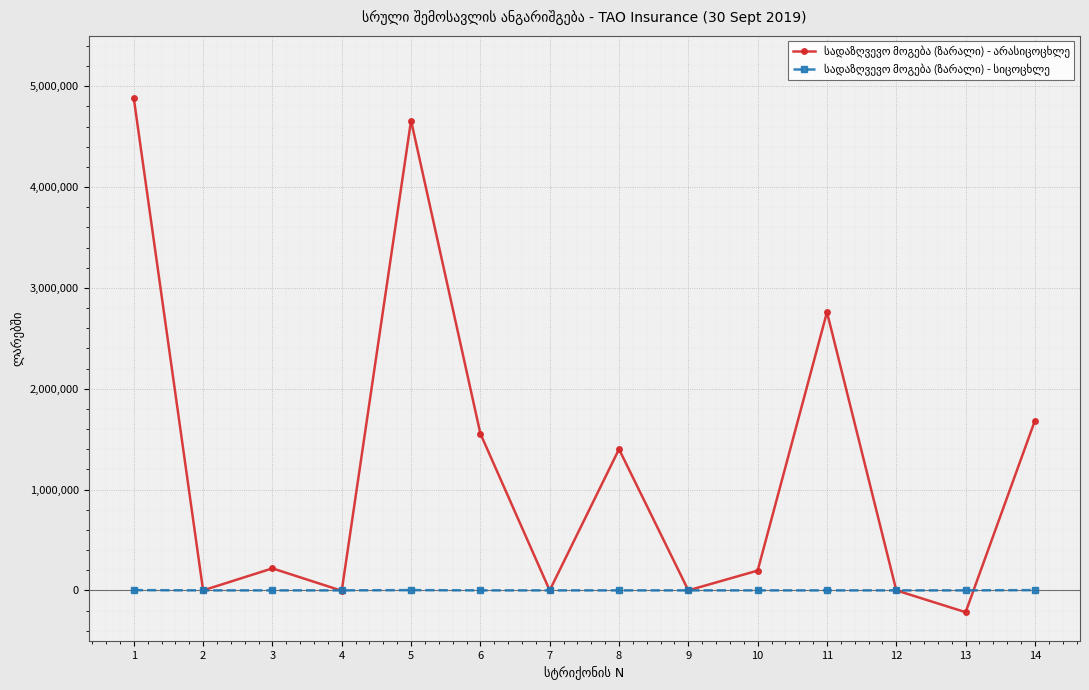

What is the total value across all series at 6?

1555350.5